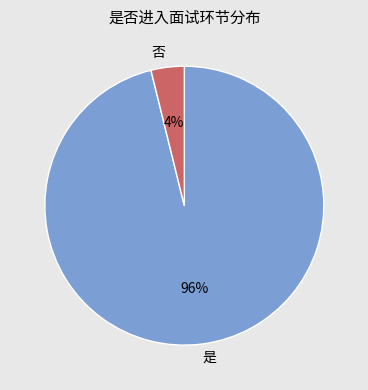

Do 否 and 是 together represent more than half of the pie?

Yes